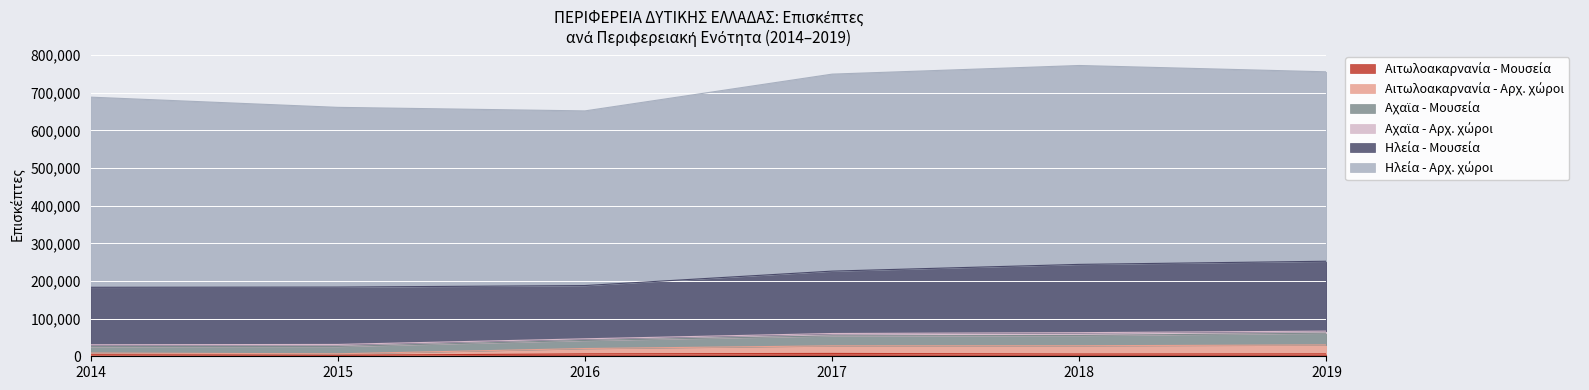

Is it true that Ηλεία - Αρχ. χώροι equals 882588 at 2018?

False